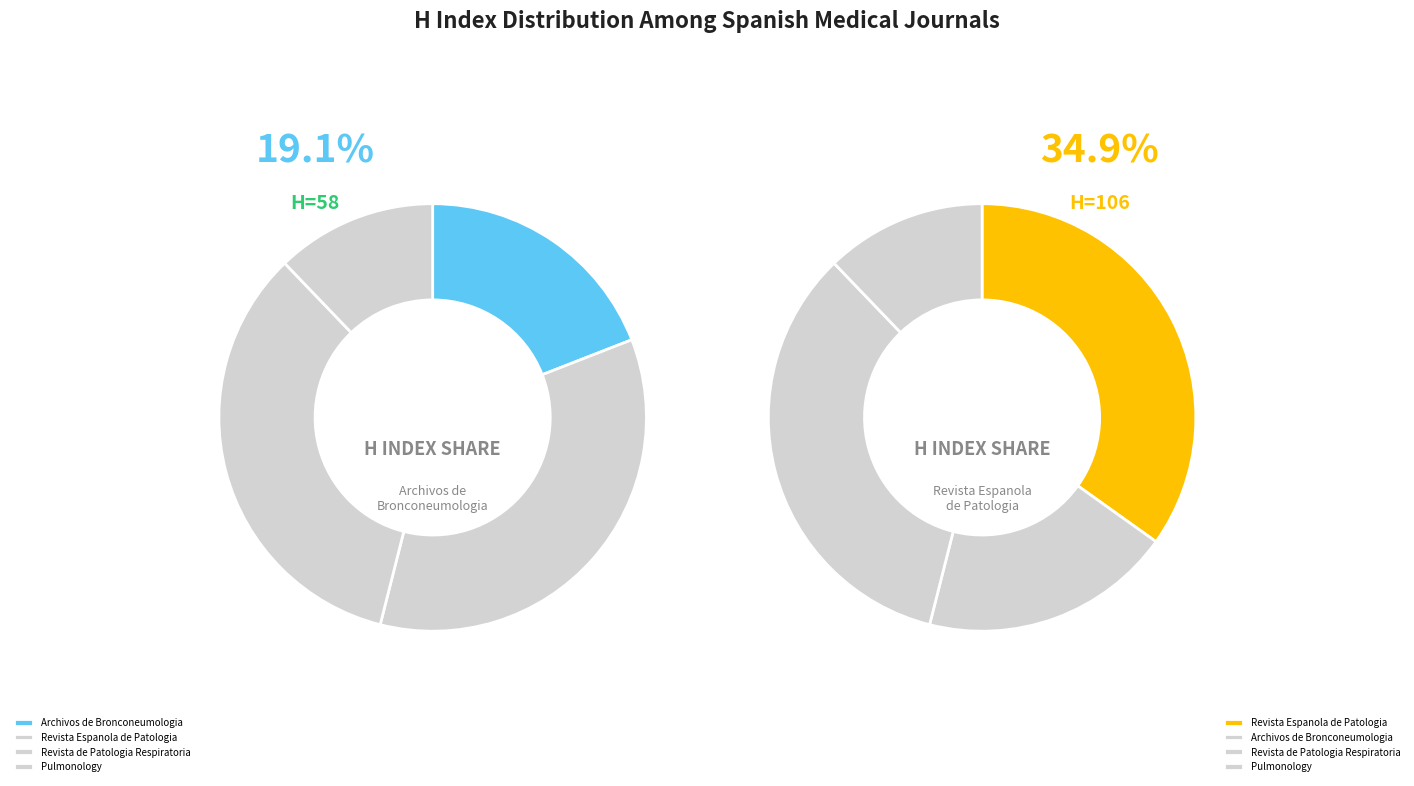

Count the number of slices in the pie.

4